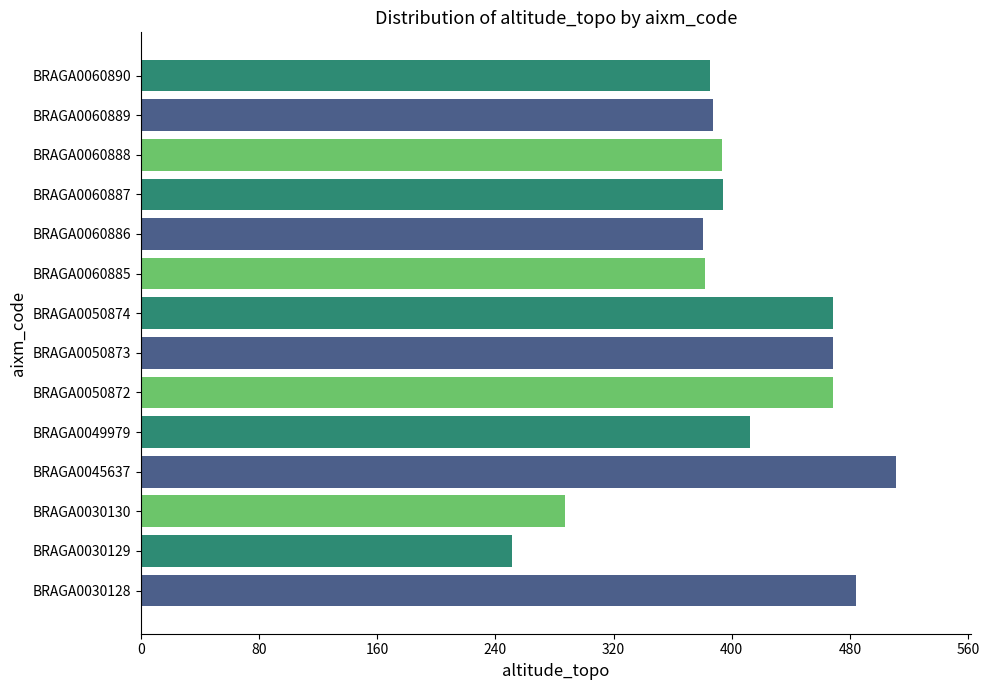

Read the value at BRAGA0030128.

484.0